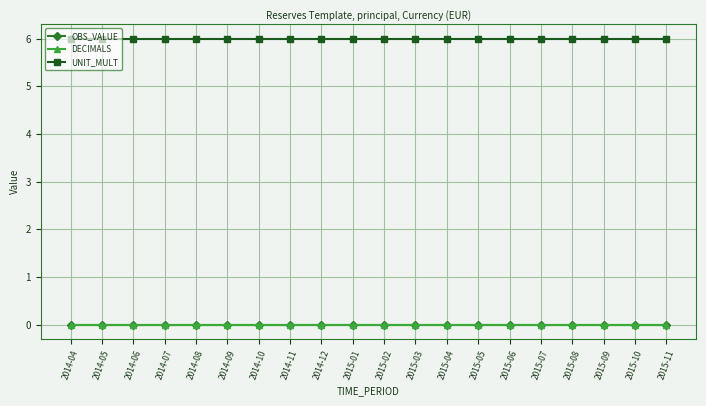

Does the chart have visible grid lines?

Yes